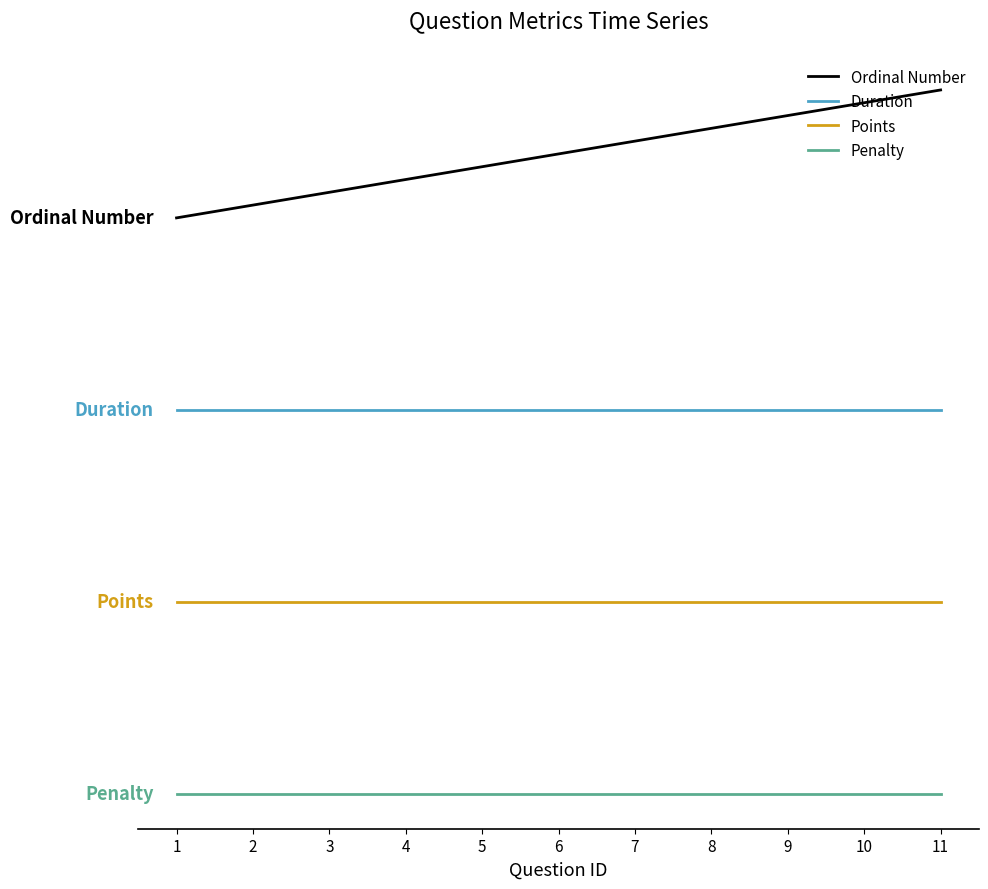

What is the smallest value displayed?

-45.0